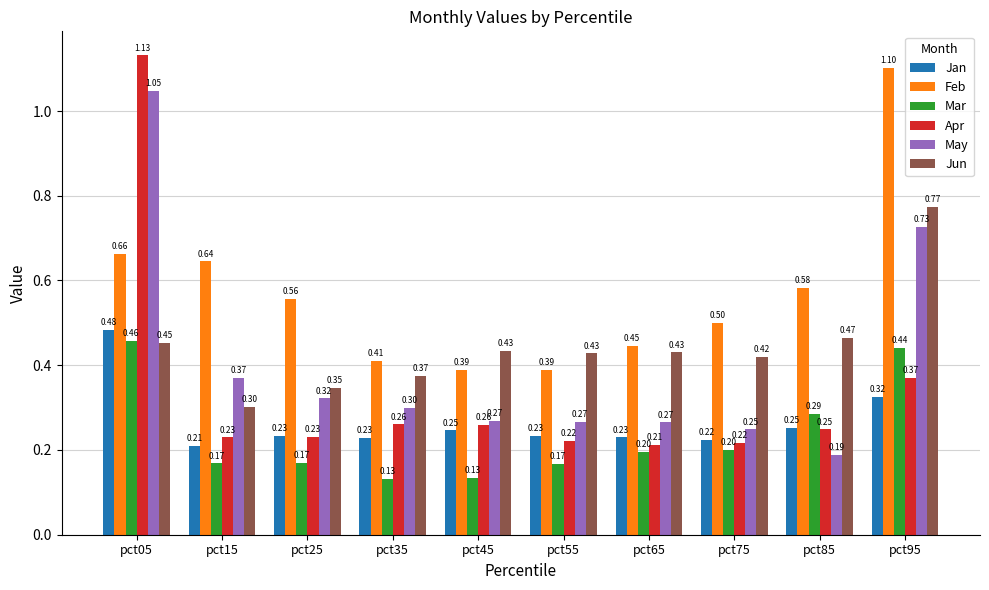

At how many categories does at least one series exceed 0?

10